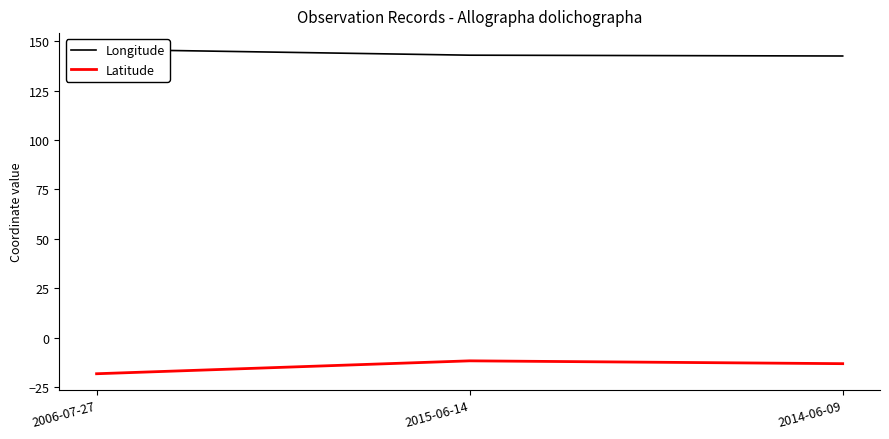

What is the sum of all Latitude values?

-42.8